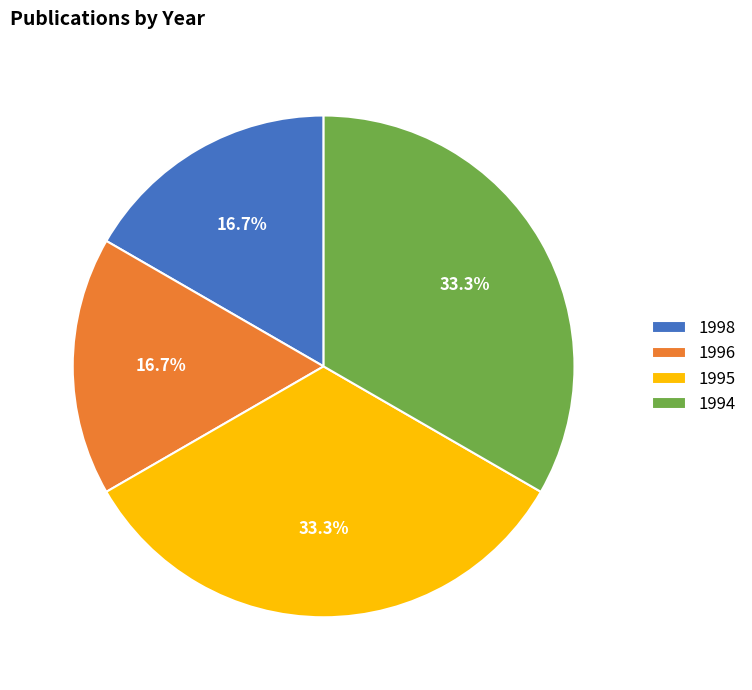

Does 1995 account for over 50% of the chart?

No